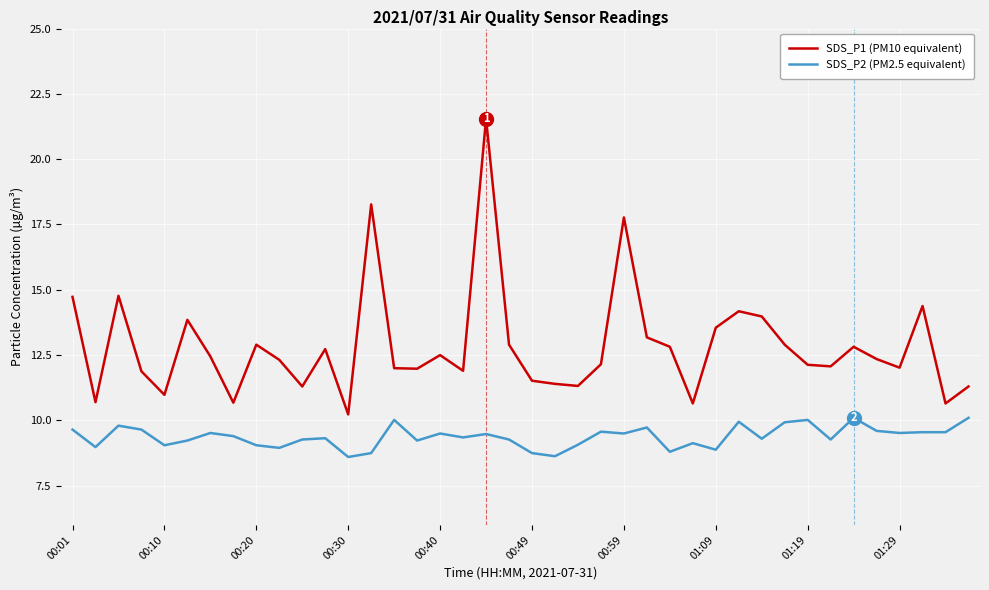

Which series has the widest spread of values?

SDS_P1 (PM10 equivalent)